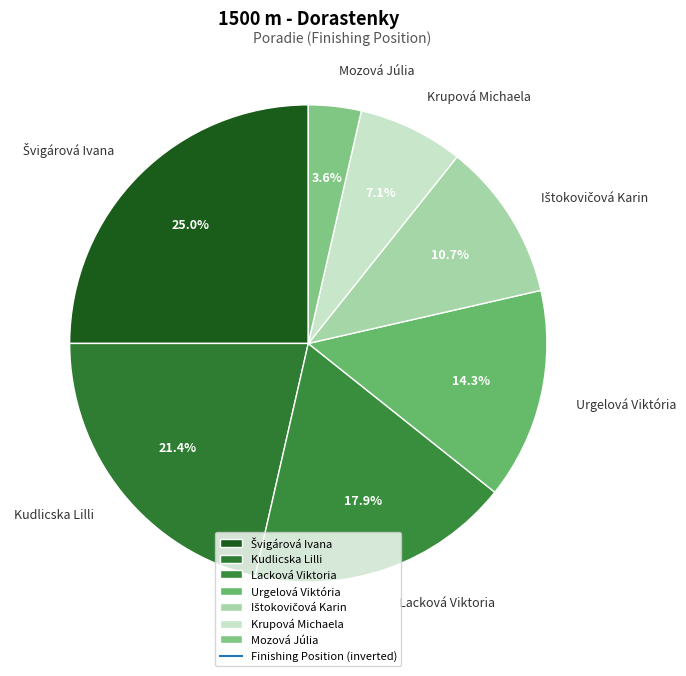

What is the ratio of the value at Urgelová Viktória to the value at Lacková Viktoria?

0.8